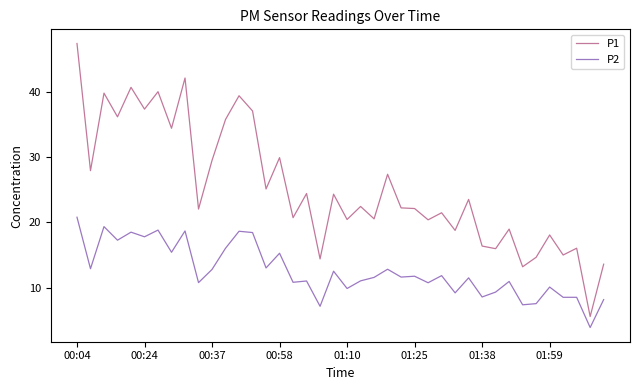

Which series has the largest total across all categories?

P1